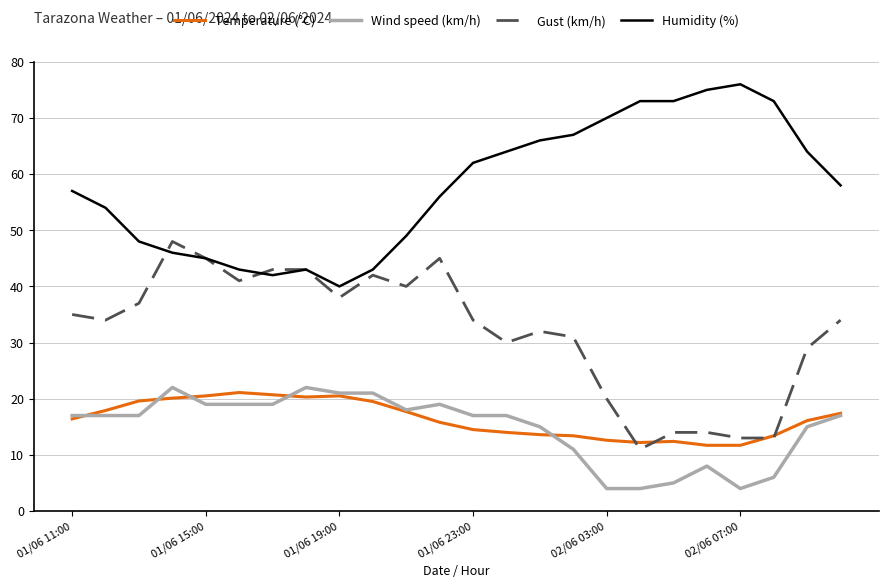

What are all the series names shown in the legend?

Temperature (°C), Wind speed (km/h), Gust (km/h), Humidity (%)